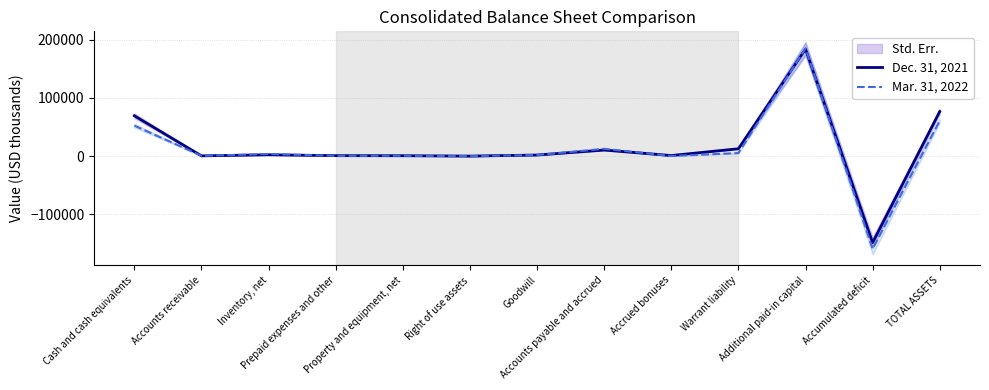

Is this an area chart (filled region under the line)?

No